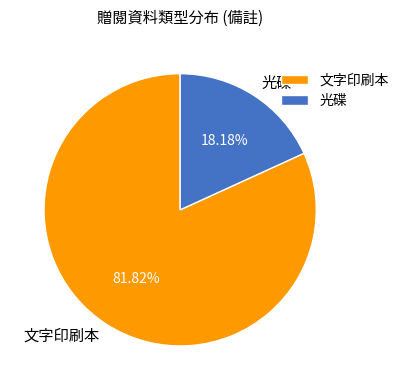

Do 文字印刷本 and 光碟 together represent more than half of the pie?

Yes